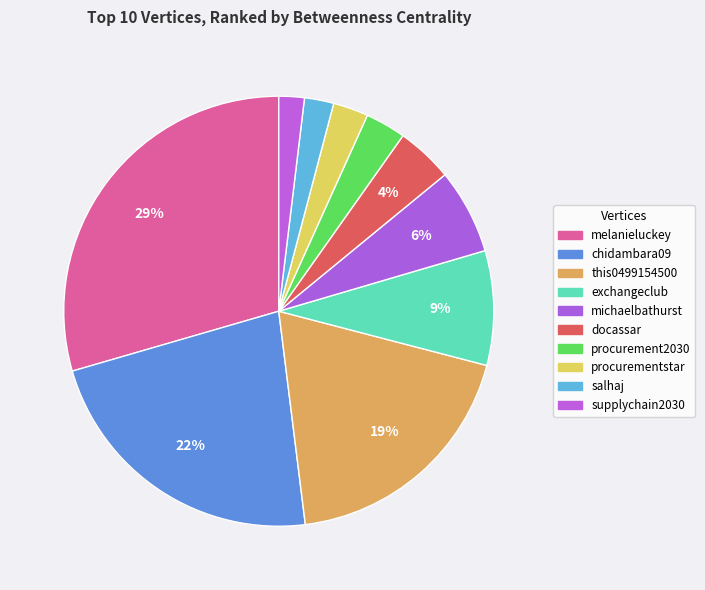

What is the total percentage of michaelbathurst and chidambara09?

28.9%